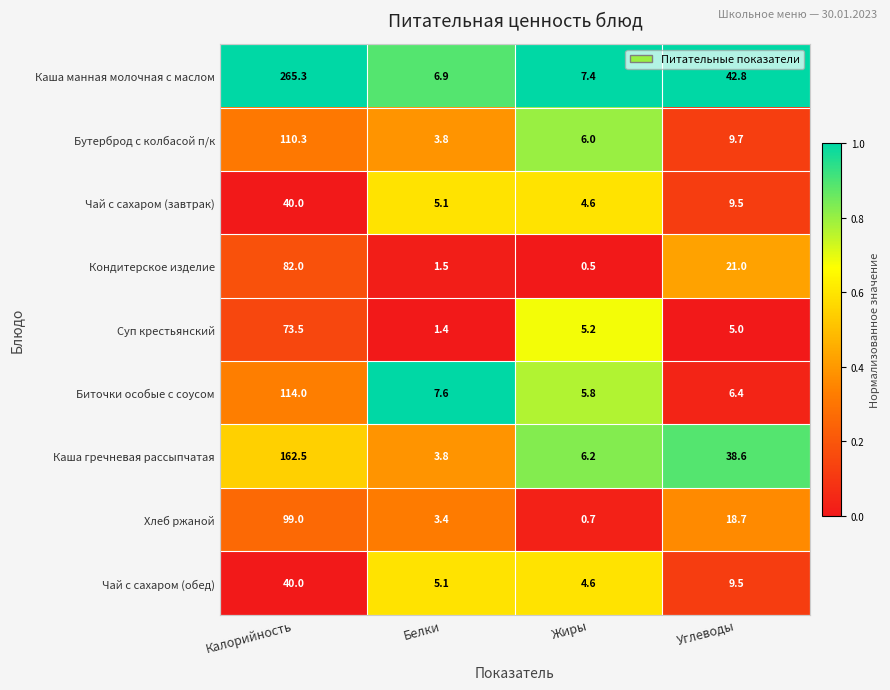

What is the average value of the Чай с сахаром (обед) series?

14.8